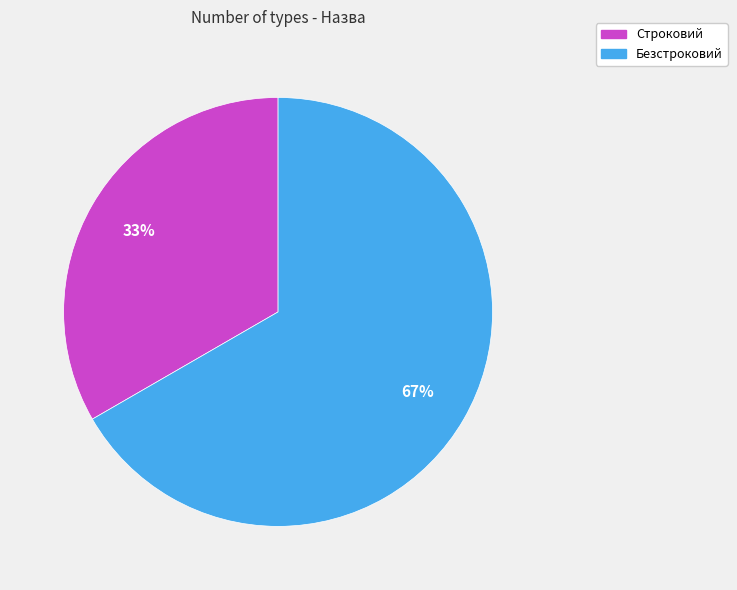

Combined, do Безстроковий and Строковий account for over 50%?

Yes